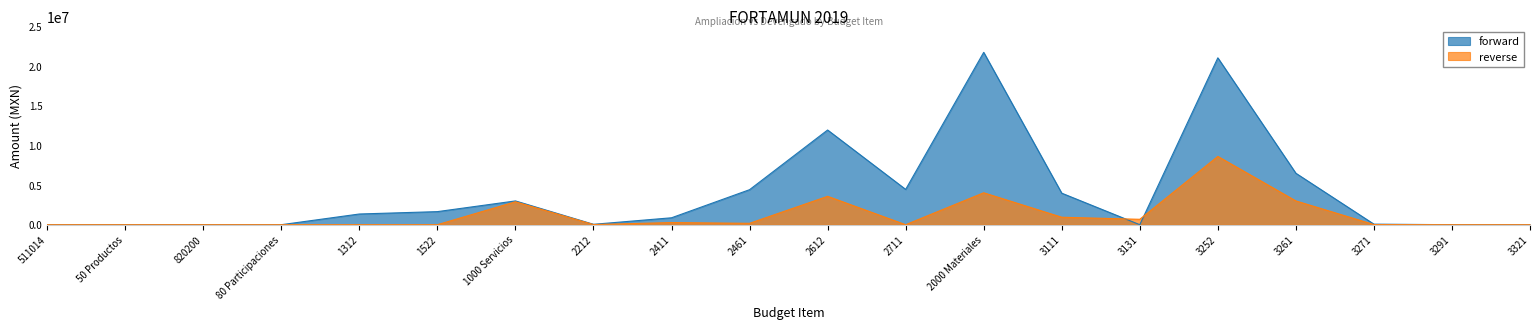

Does the chart have visible grid lines?

No